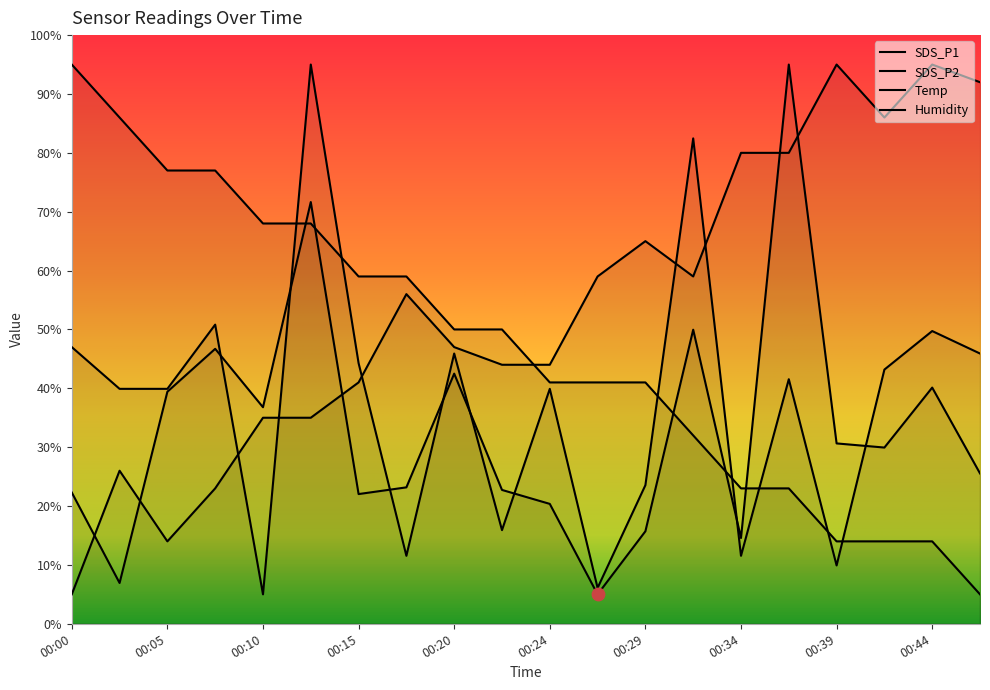

Which series reaches the maximum Y coordinate?

SDS_P1